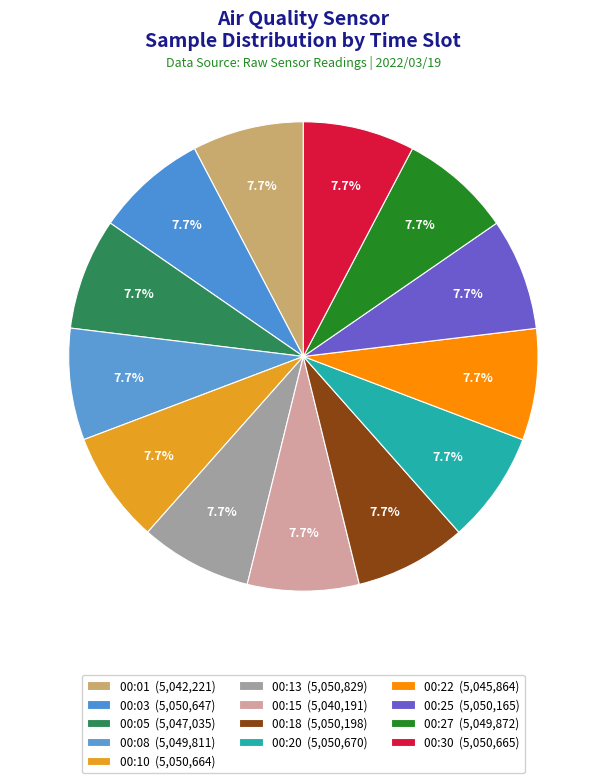

Count the number of slices in the pie.

13